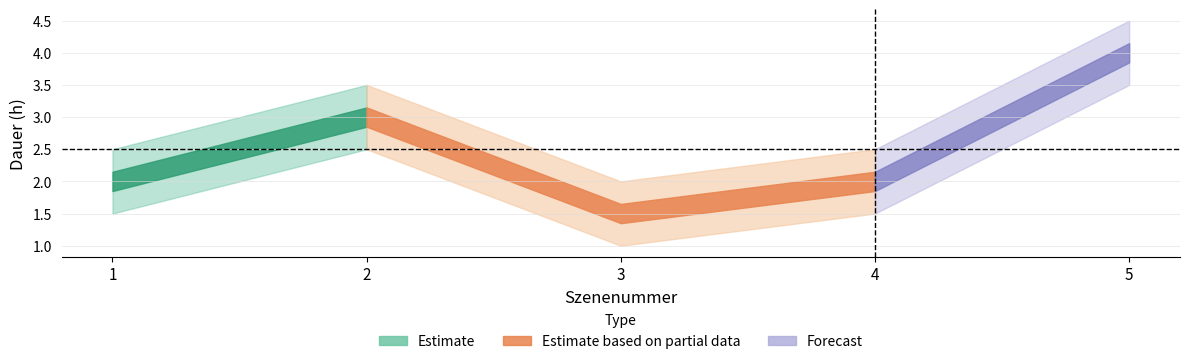

List the labels in order of value, smallest first.

3, 1, 4, 2, 5